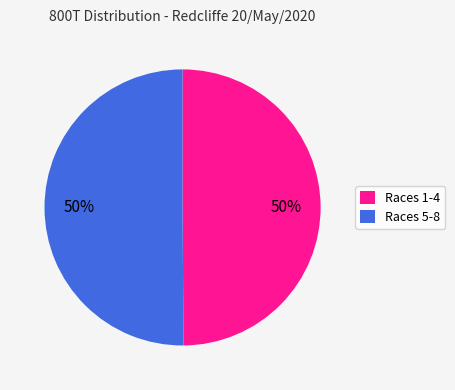

Count the number of slices in the pie.

2